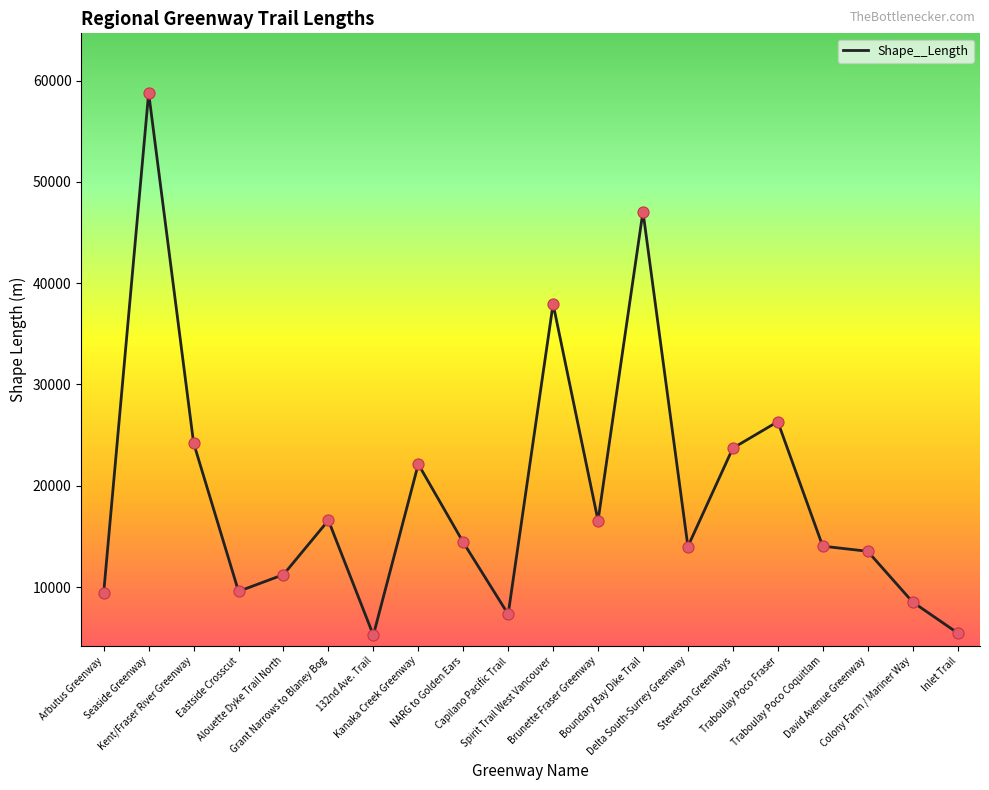

Between Spirit Trail West Vancouver and Kent/Fraser River Greenway, which is larger?

Spirit Trail West Vancouver